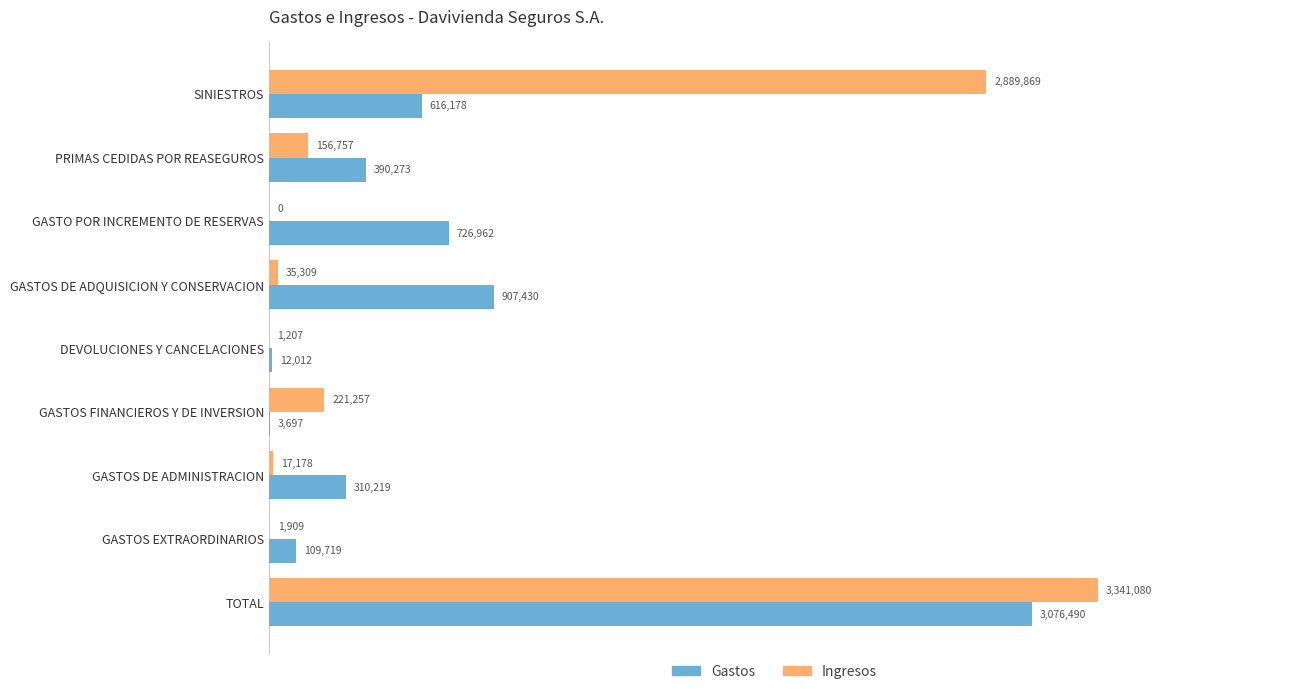

What are all the series names shown in the legend?

Gastos, Ingresos